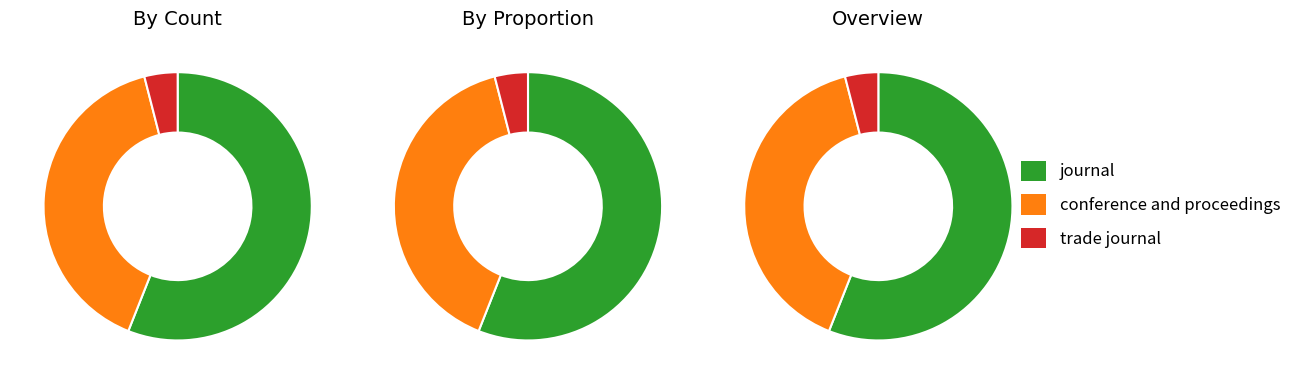

To the nearest percent, what is the difference between the largest and smallest slice percentages?

52%